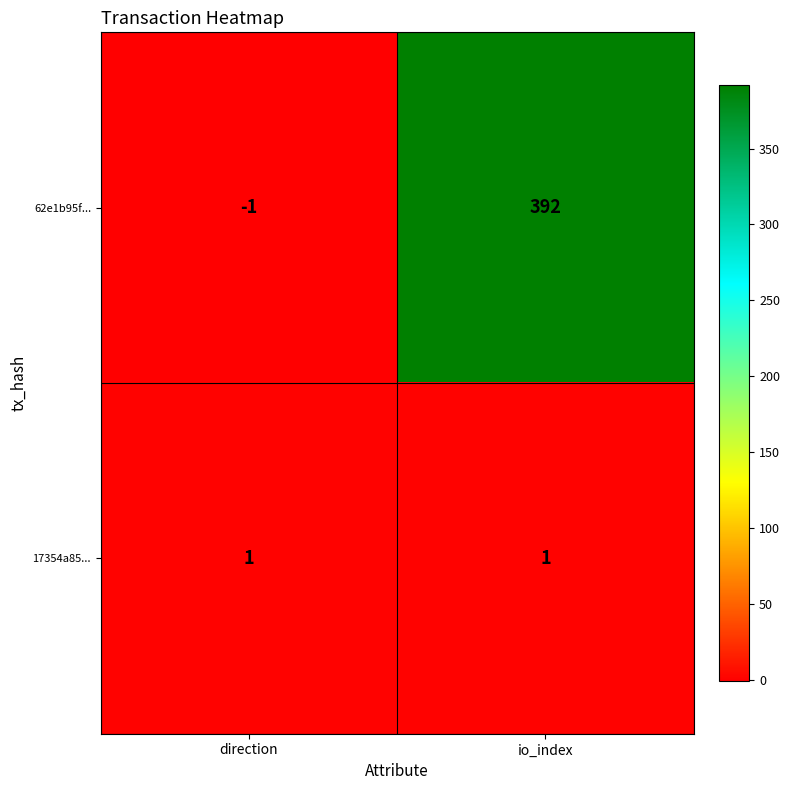

What is the smallest value displayed?

-1